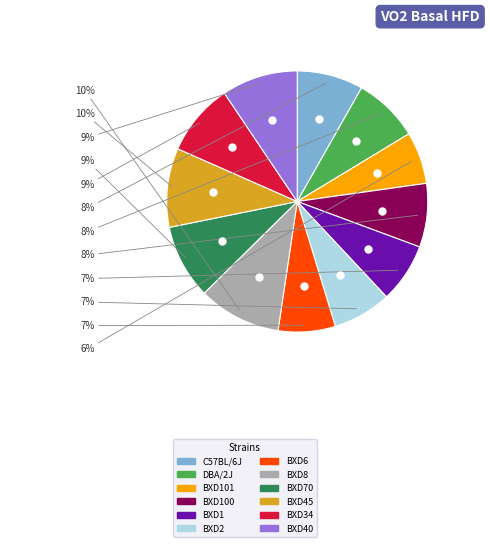

Do BXD8 and BXD100 together represent more than half of the pie?

No